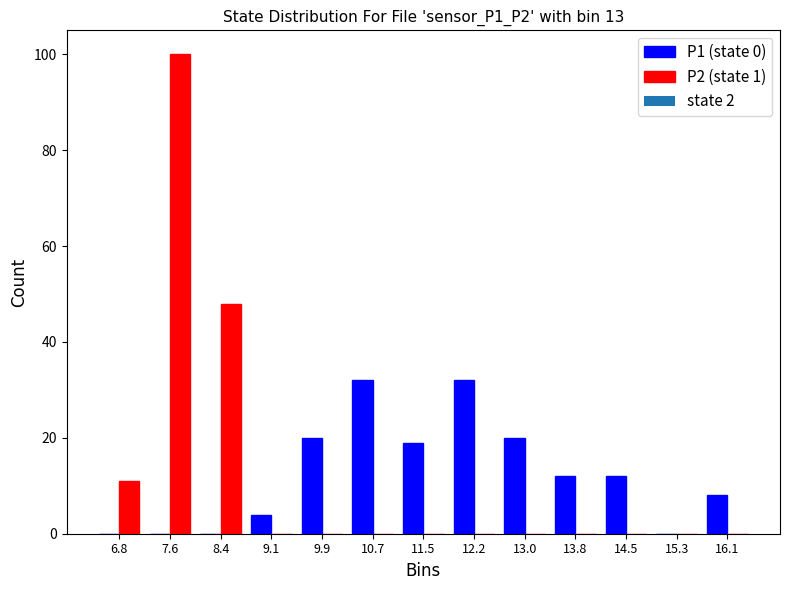

What is the height of the P2 (state 1) bar covering 6.5 to 7.2 on the x-axis? Neither the bar edges nor the heights are printed on the chart, so give them approximately, as read against the axes.

12